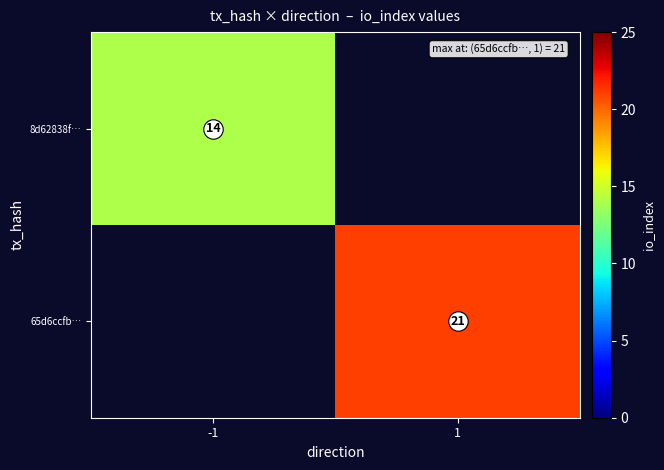

At how many categories does at least one series exceed 17?

1